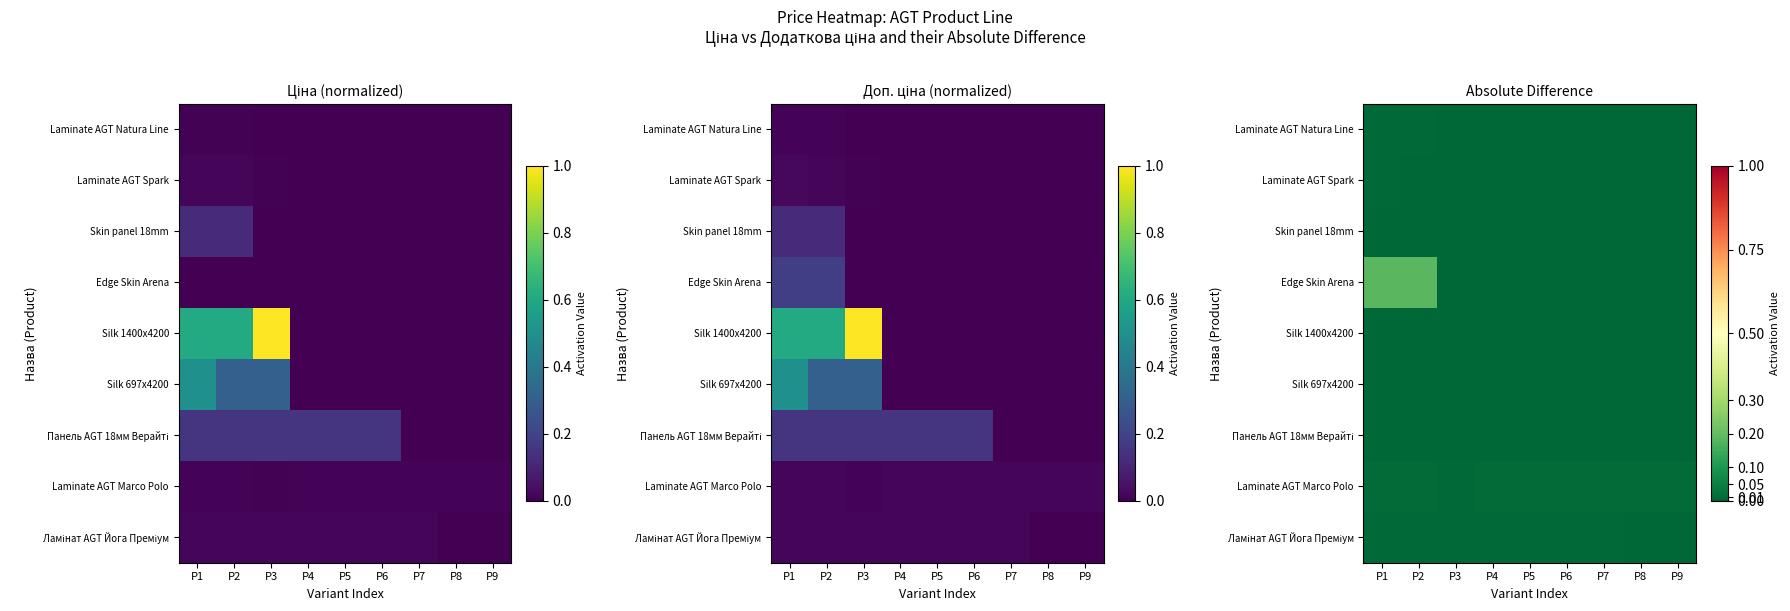

At which category is the sum across all series the highest?

P1